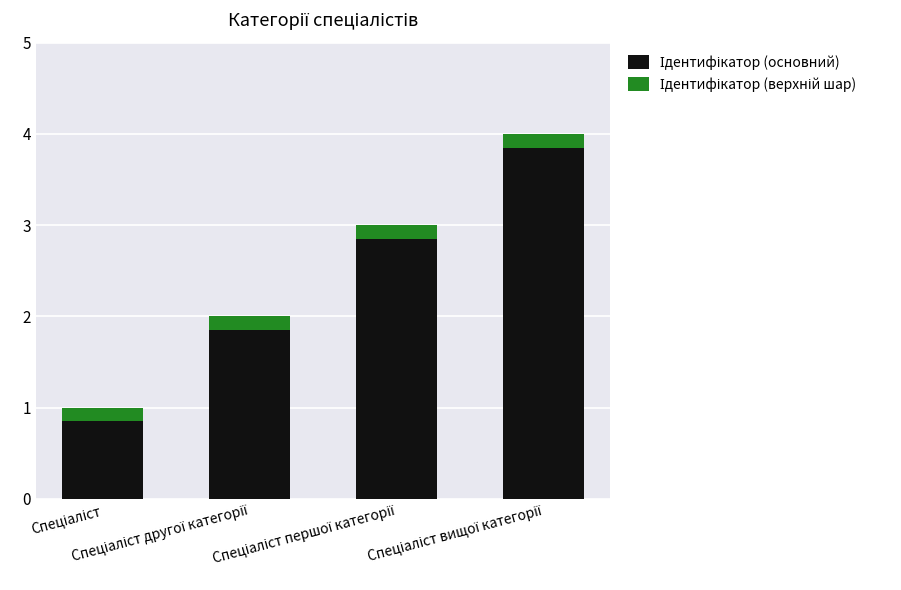

How many bars are there in total?

4